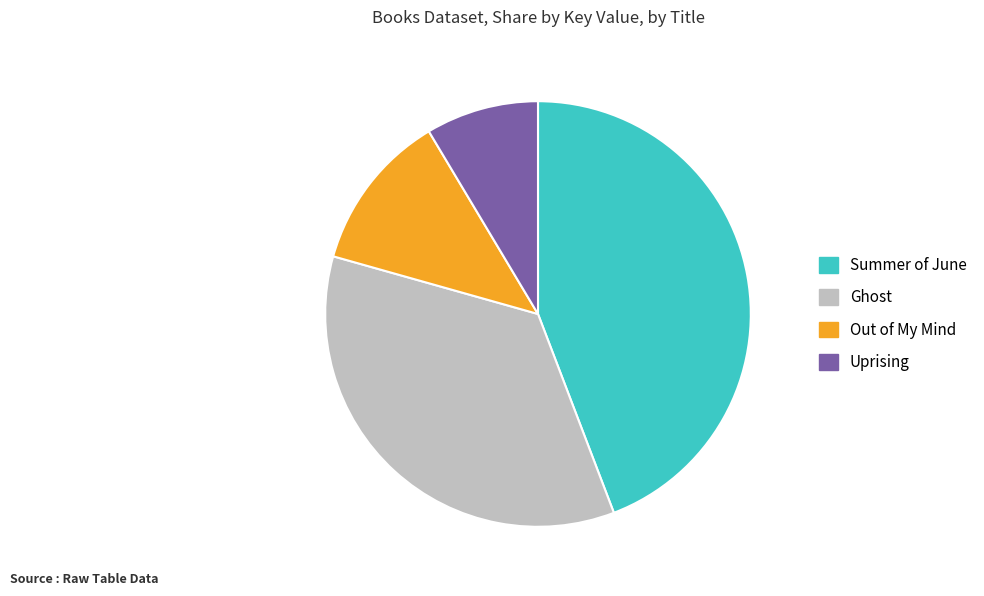

Do Summer of June and Ghost together represent more than half of the pie?

Yes